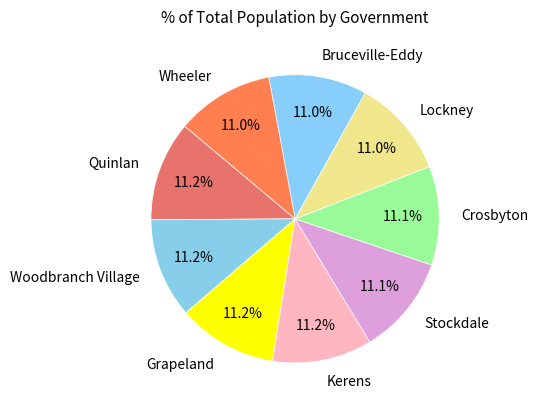

Does Quinlan account for over 50% of the chart?

No